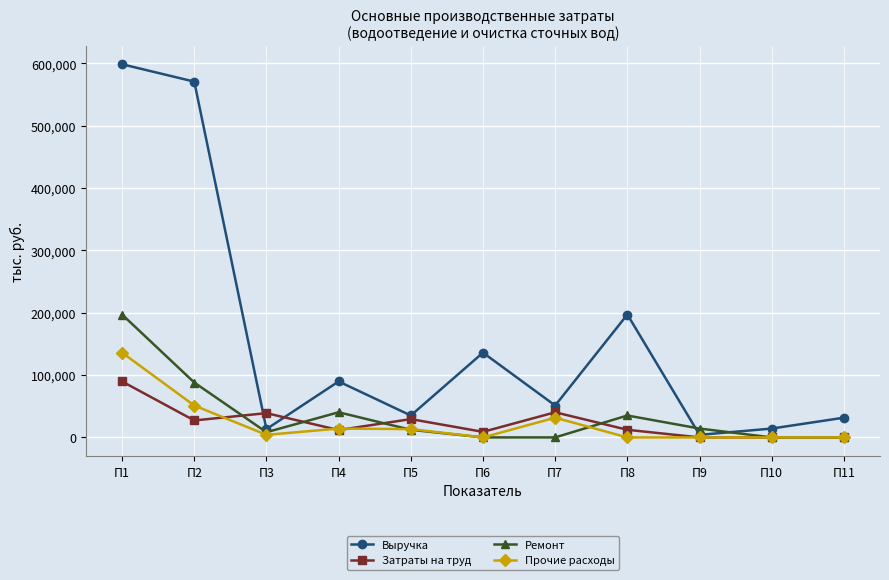

How many values in the Затраты на труд series are below 12222?

5